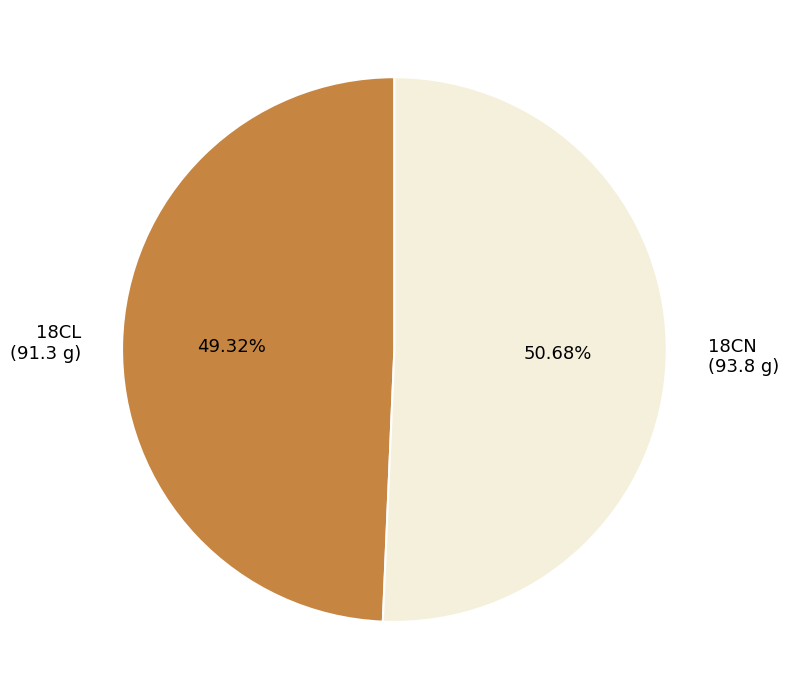

Which category has the smallest portion of the pie?

18CL